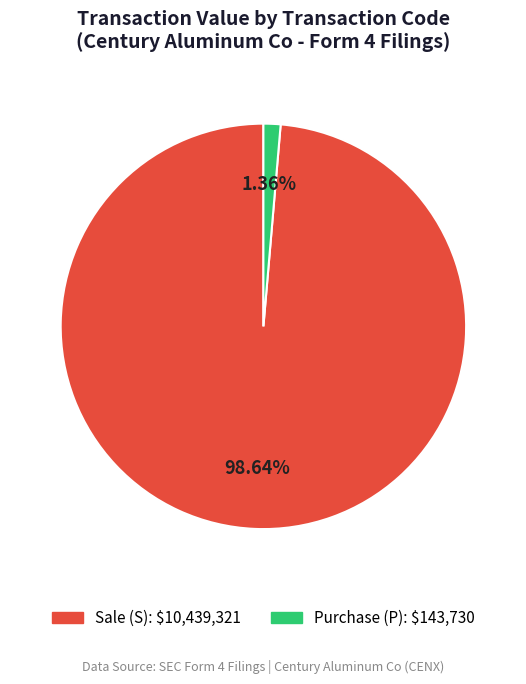

To the nearest percent, what is the difference between the largest and smallest slice percentages?

97%